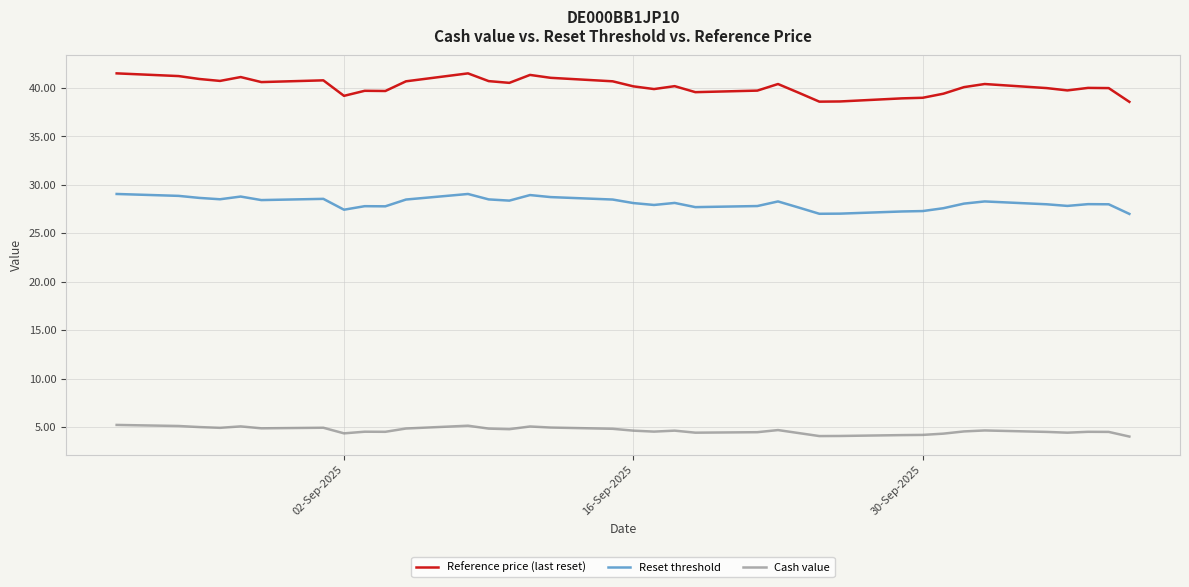

True or false: Reference price (last reset) and Reset threshold intersect in this chart.

False